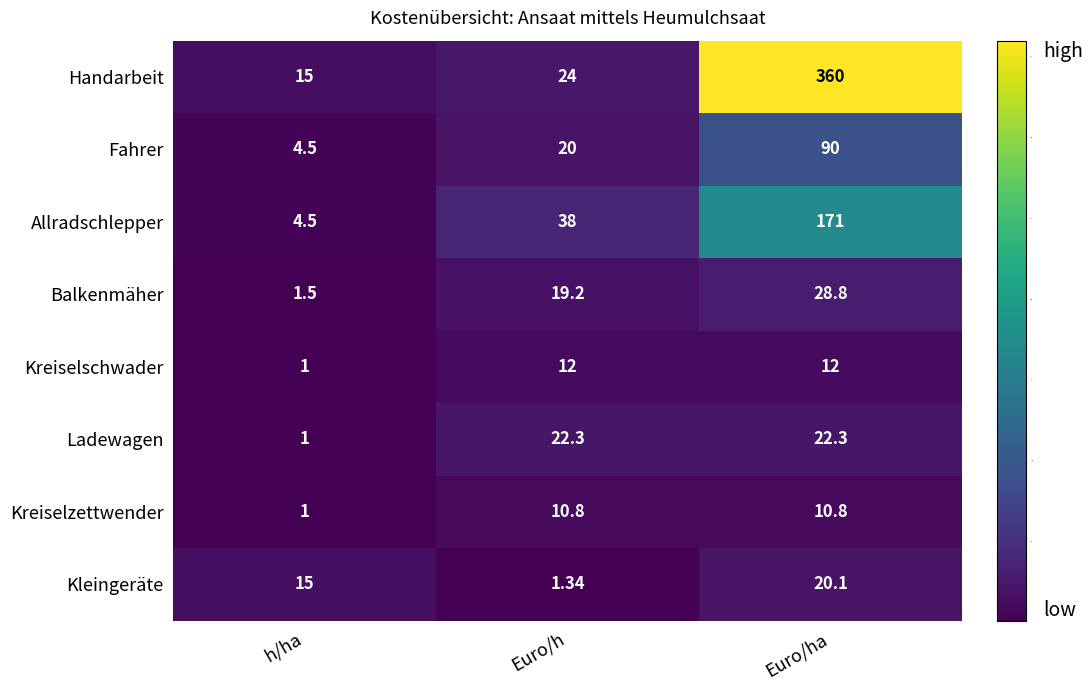

At which category does the chart reach its minimum across all series?

h/ha